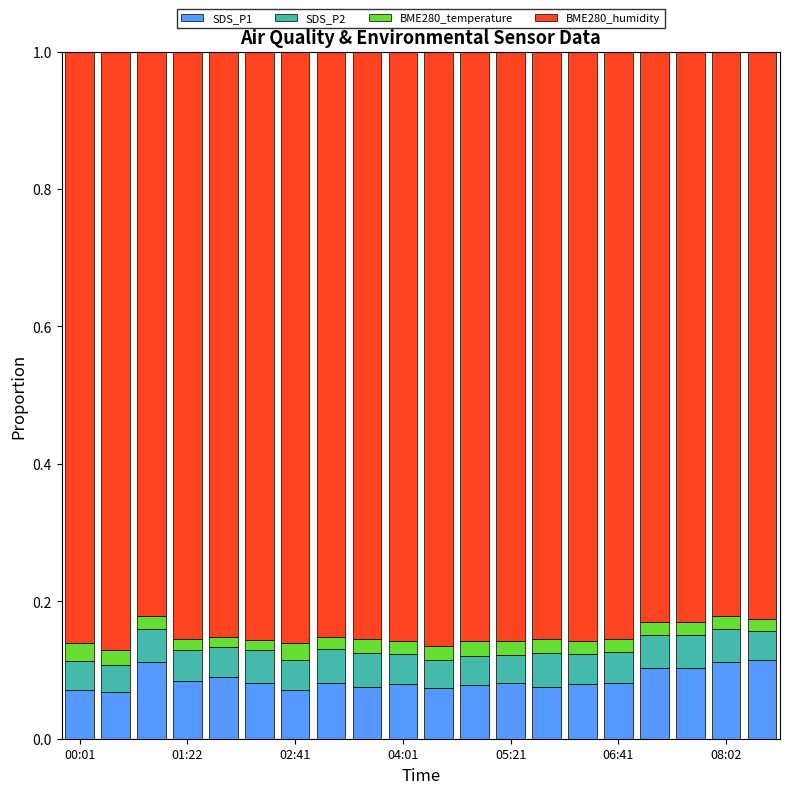

What is the highest value of the SDS_P1 series?

0.1